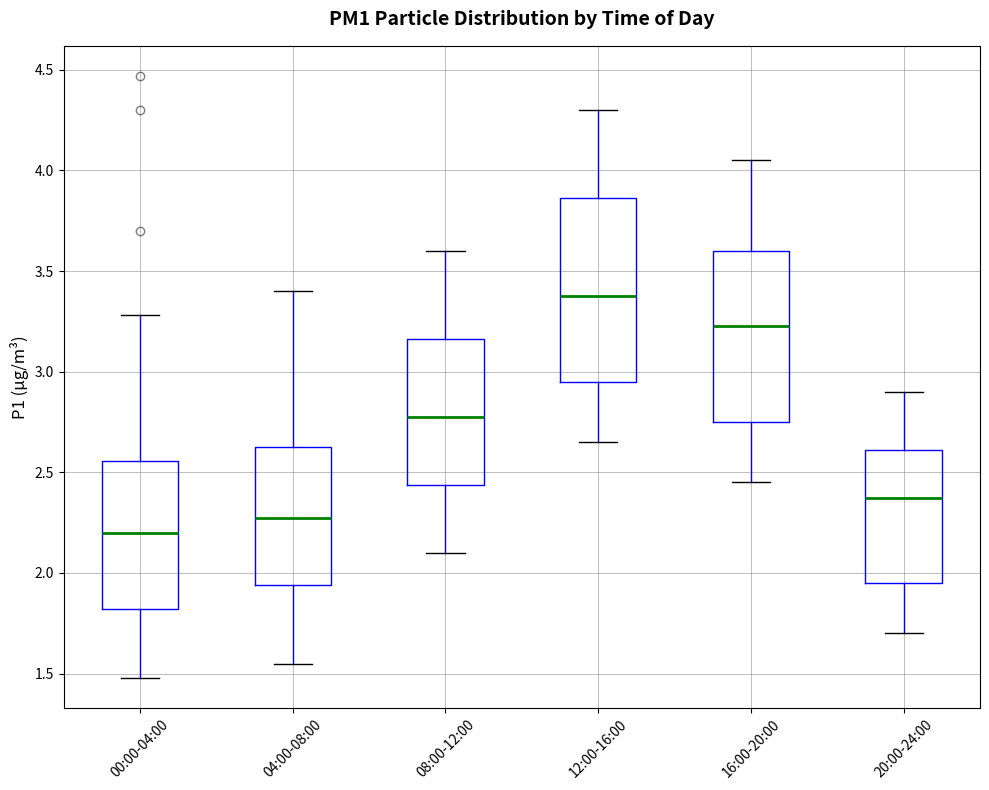

Reading left to right, transcribe this box plot: for each box, give where its median line is, the range the box spans, and where its two whiskers end, as read against the y-axis. The values are not printed on the chart, so give them approximately, as read against the axis.

00:00-04:00: median 2.20, box 1.80 to 2.55, whiskers 1.50 to 3.30
04:00-08:00: median 2.30, box 1.95 to 2.65, whiskers 1.55 to 3.40
08:00-12:00: median 2.80, box 2.45 to 3.15, whiskers 2.10 to 3.60
12:00-16:00: median 3.40, box 2.95 to 3.85, whiskers 2.65 to 4.30
16:00-20:00: median 3.25, box 2.75 to 3.60, whiskers 2.45 to 4.05
20:00-24:00: median 2.40, box 1.95 to 2.60, whiskers 1.70 to 2.90